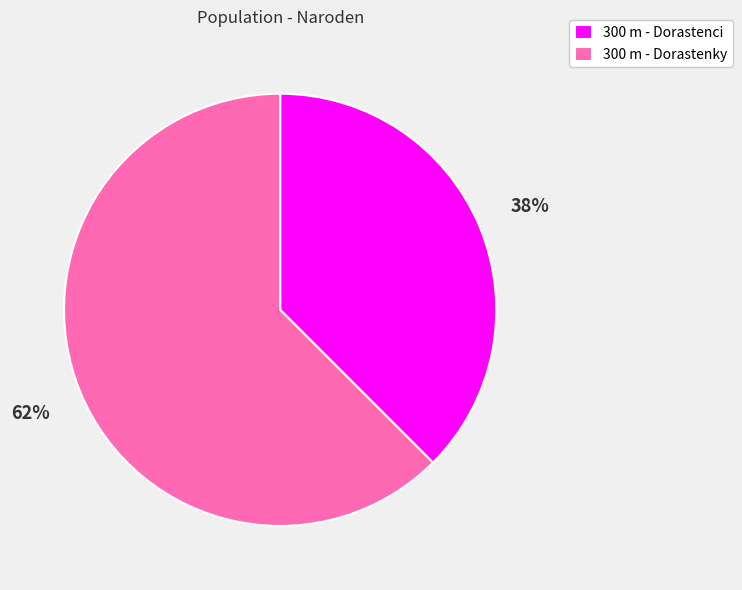

Do 300 m - Dorastenky and 300 m - Dorastenci together represent more than half of the pie?

Yes